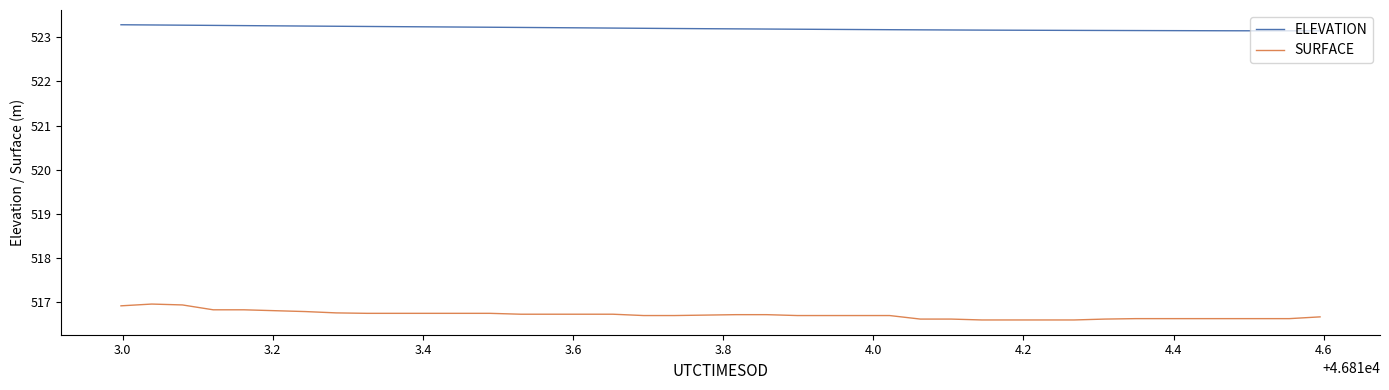

What is the difference between the second highest and minimum values in the ELEVATION series?

0.1